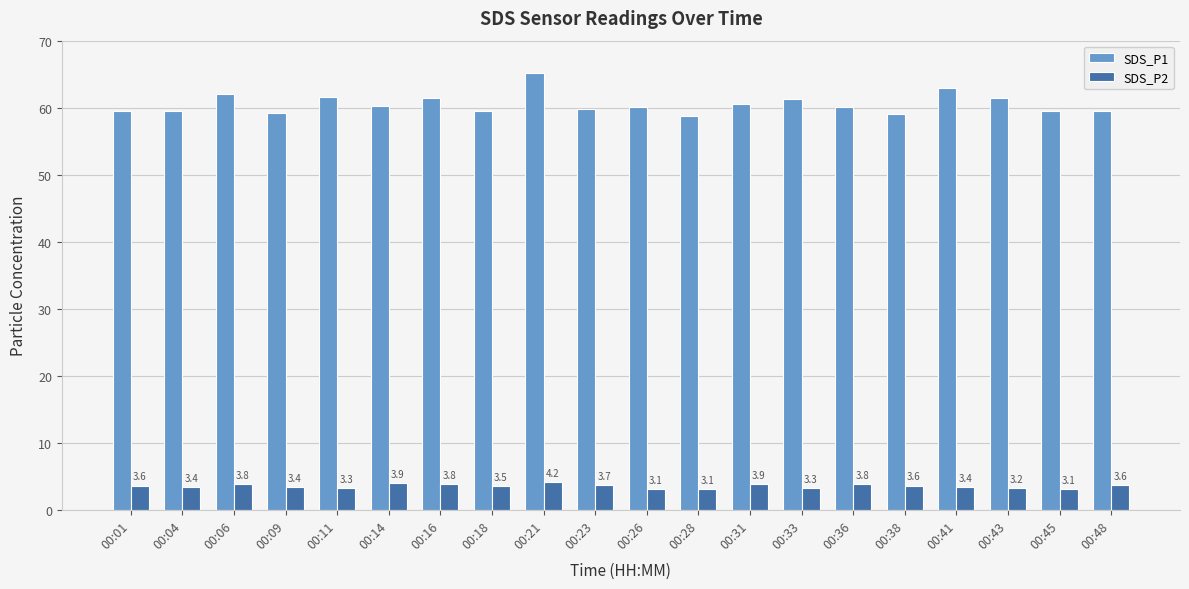

Does the chart contain any negative values?

No